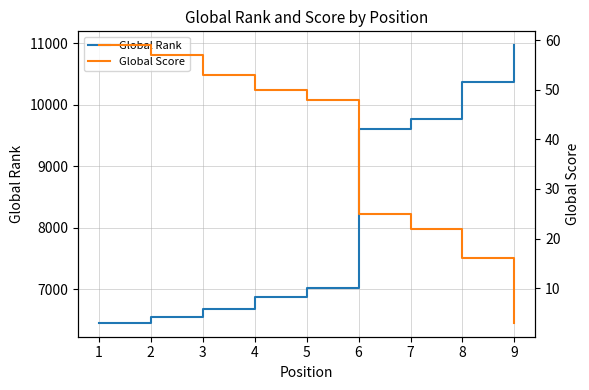

What is the difference between the second highest and minimum values in the Global Rank series?

3916